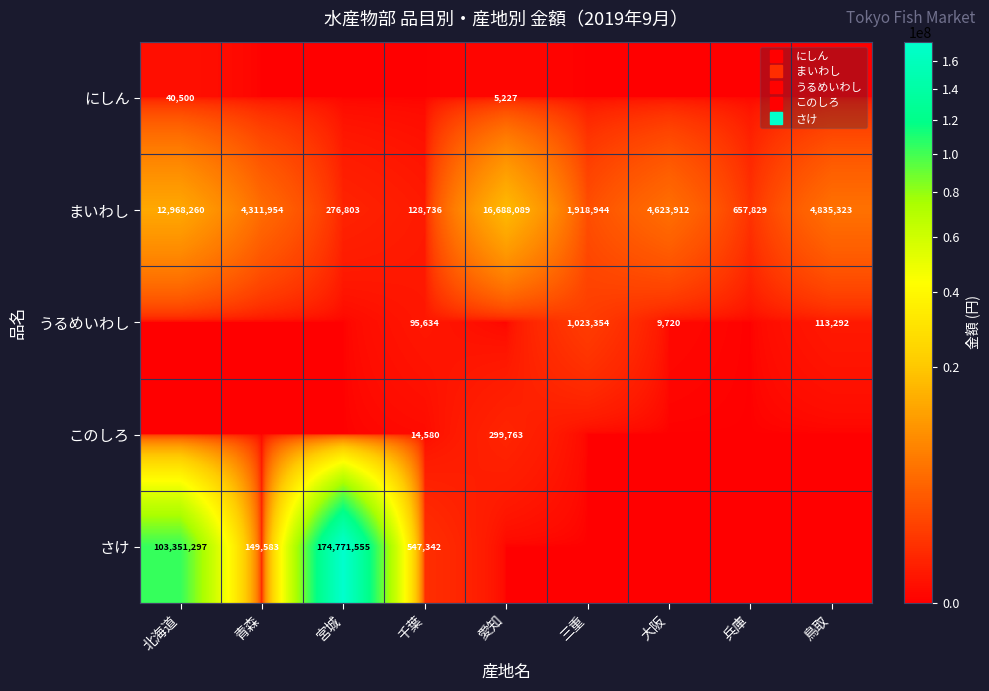

Is it true that にしん equals -23950 at 大阪?

False